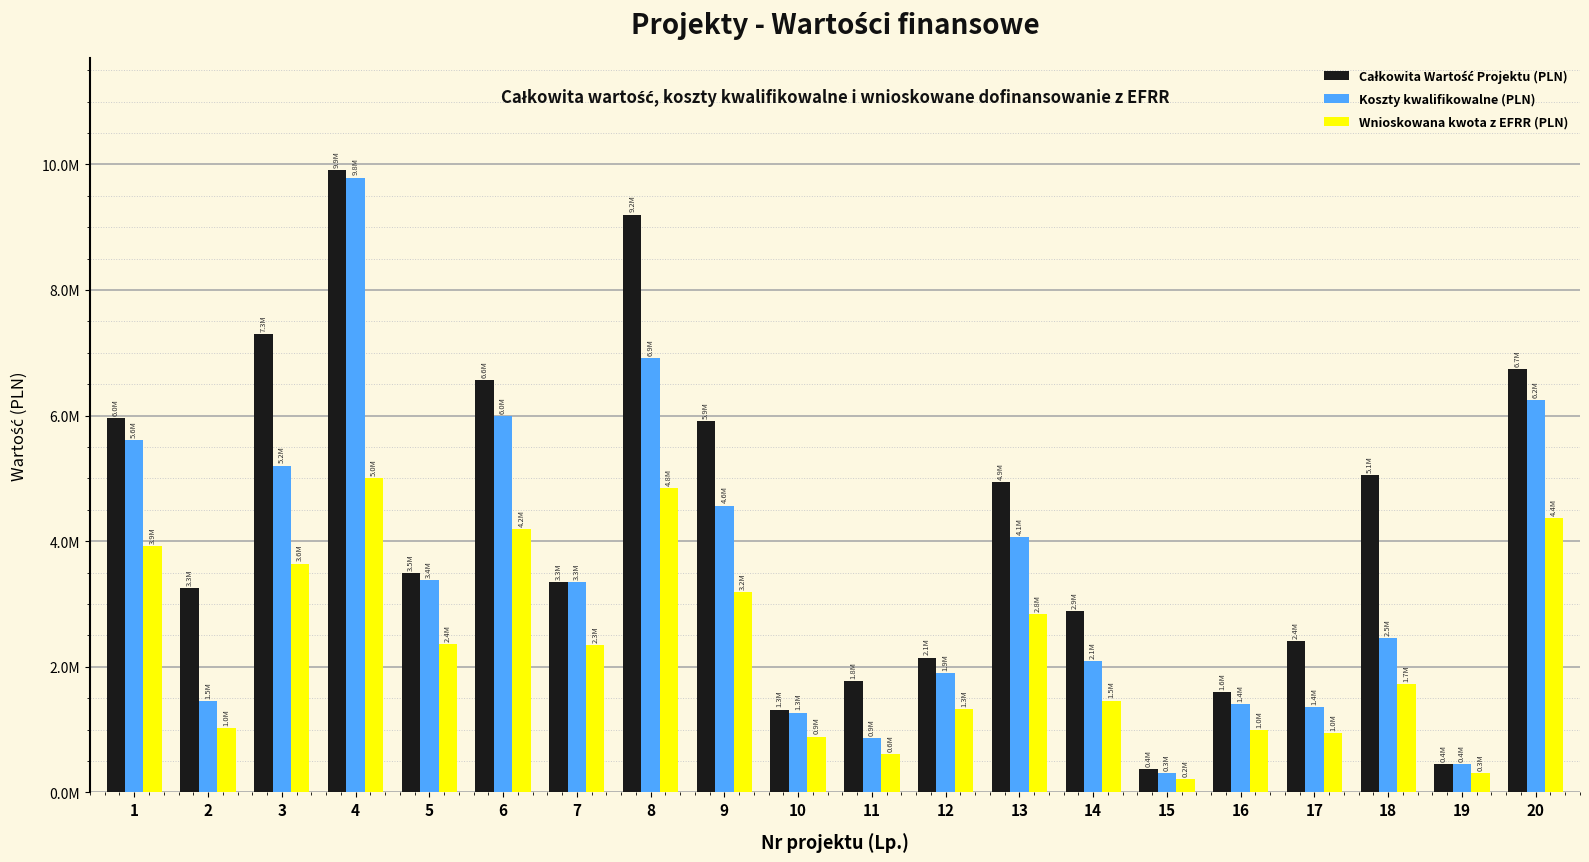

Which category has the highest value in the Koszty kwalifikowalne (PLN) series?

4